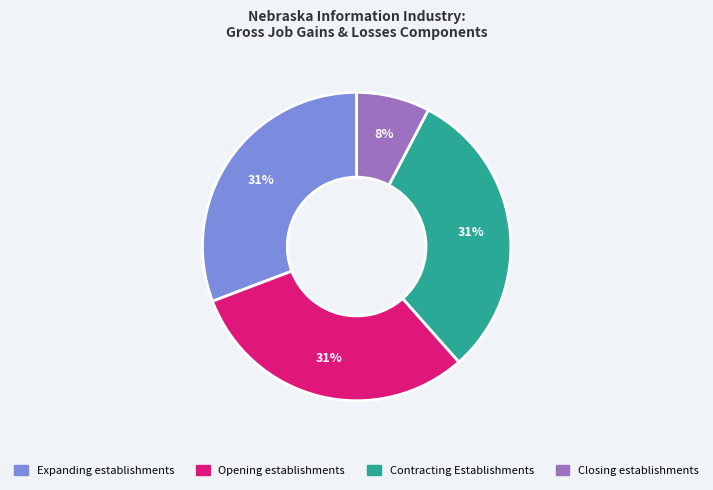

Does any single category account for the majority?

No